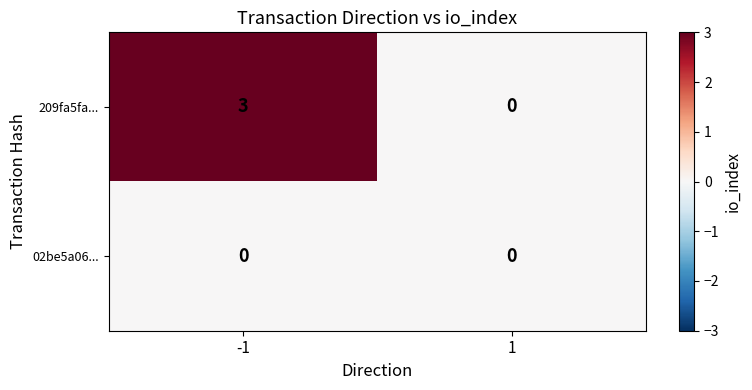

Is the value of 209fa5fa... at -1 greater than the value of 02be5a06... at -1?

Yes